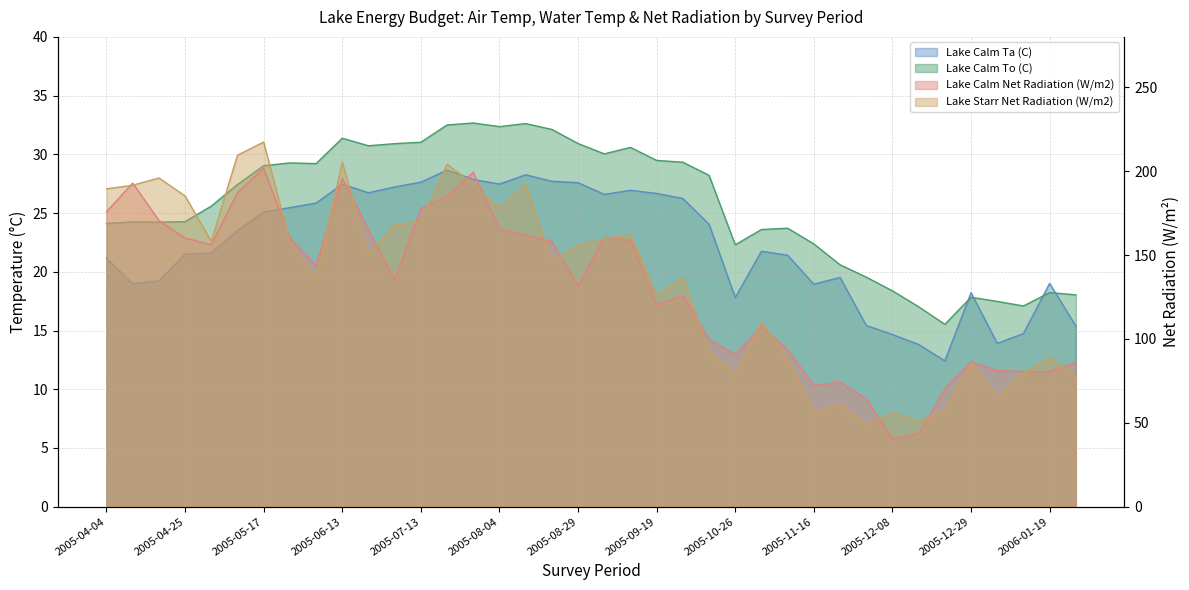

The value of Lake Starr Net Radiation (W/m2) at 2005-07-06 is 70.3. True or false?

False